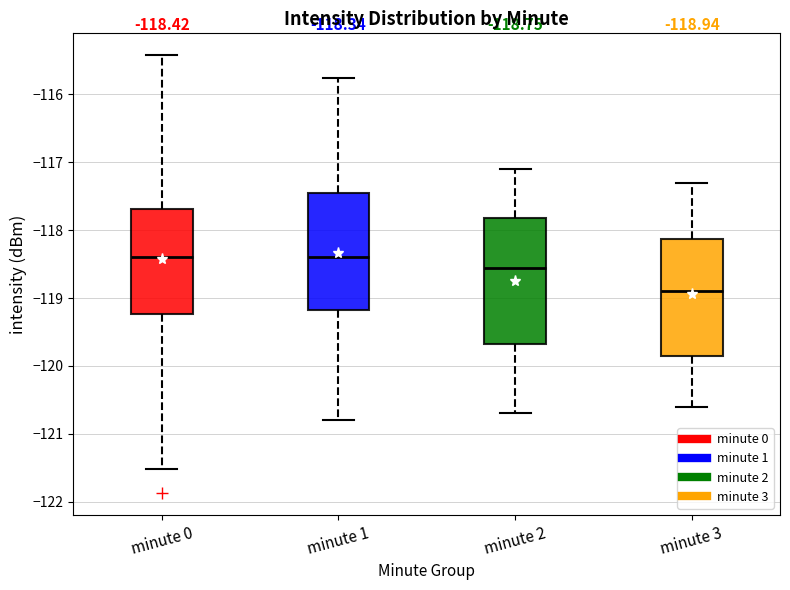

Comparing the boxes themselves (not the whiskers), which one is the tallest?

minute 2